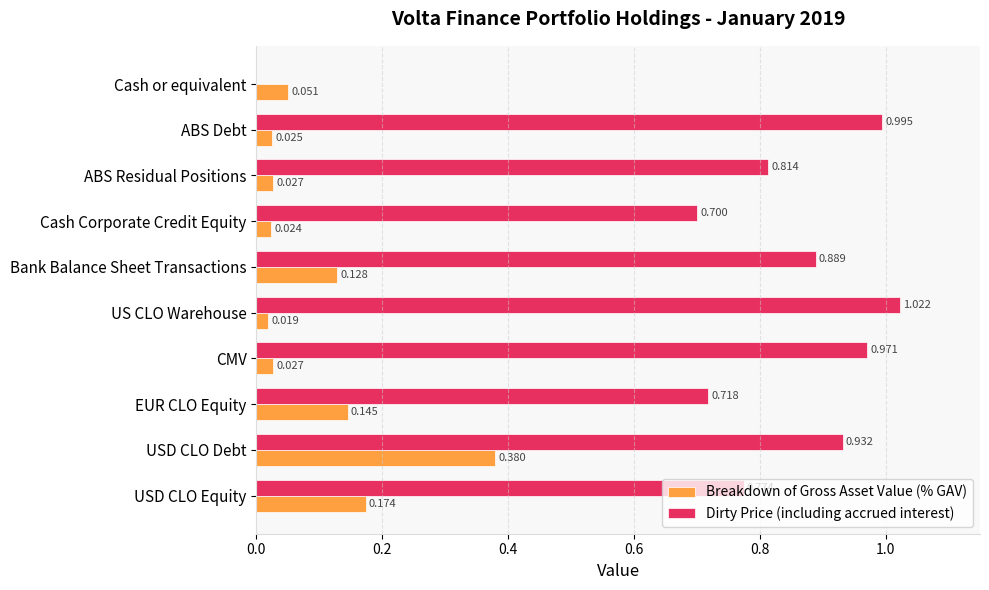

Which series has the largest total across all categories?

Dirty Price (including accrued interest)